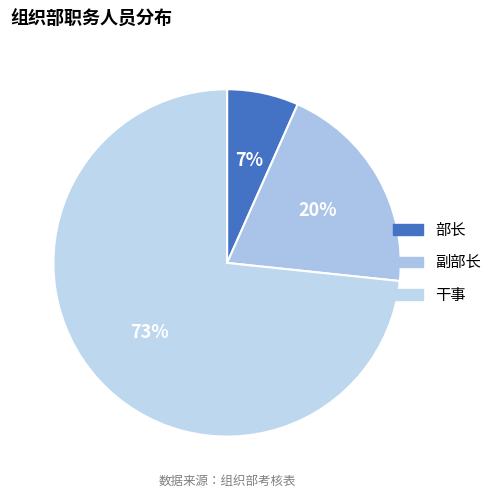

What is the largest slice in the pie chart?

干事